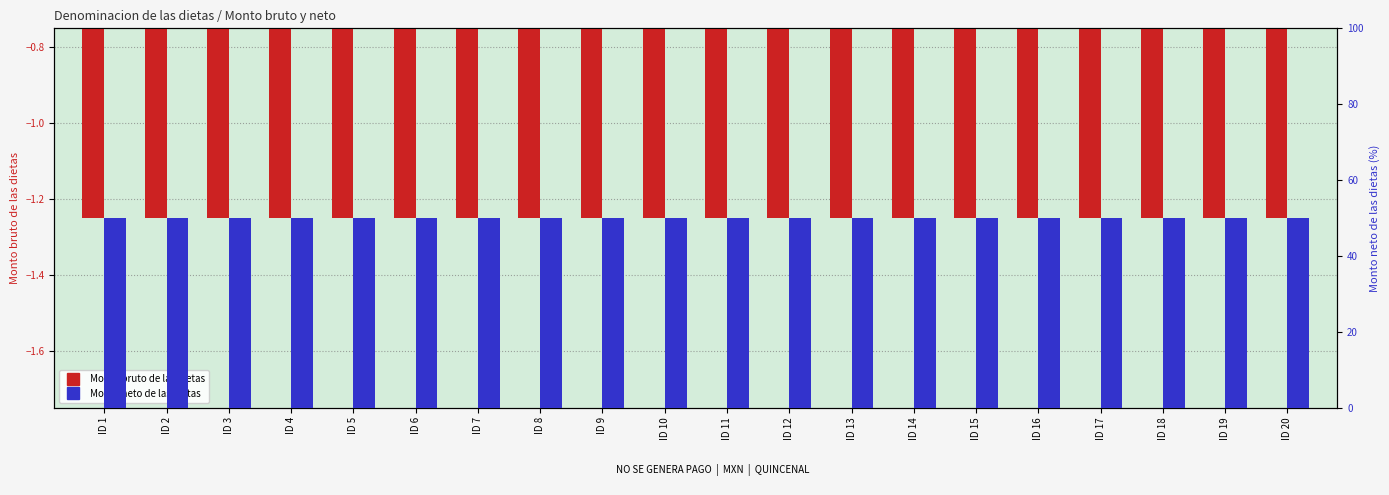

At how many categories does at least one series exceed 30?

20